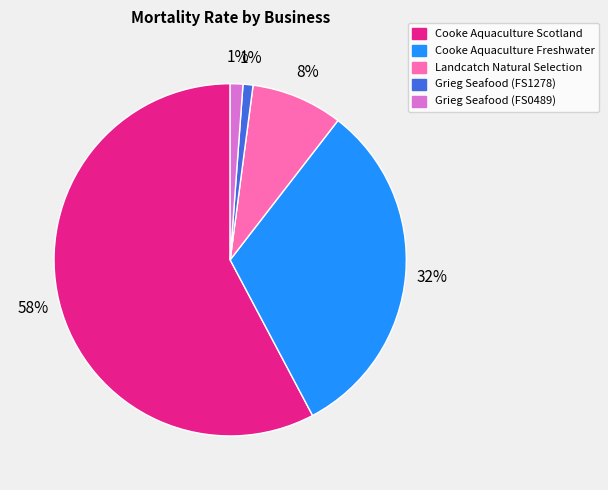

How many segments does this pie chart have?

5